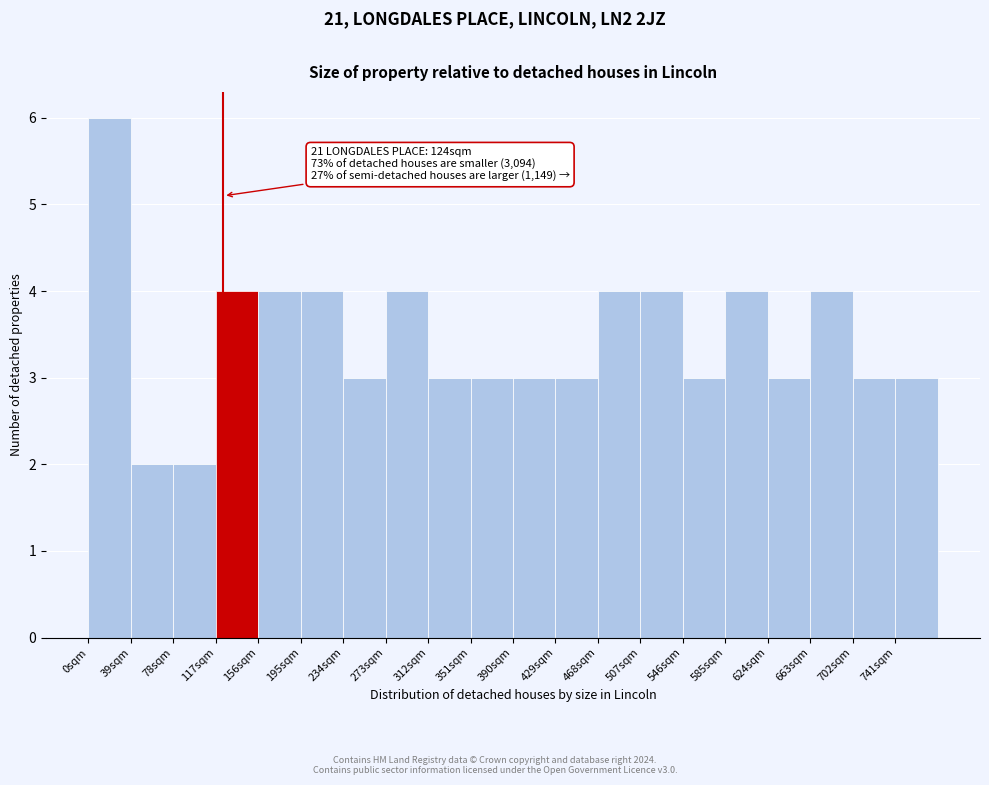

Over which range of the x-axis is the bar tallest?

0 to 39